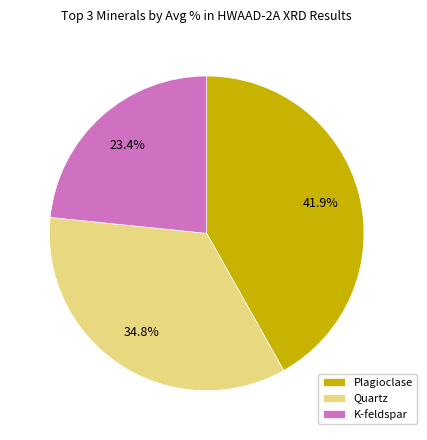

How many slices are in this pie chart?

3